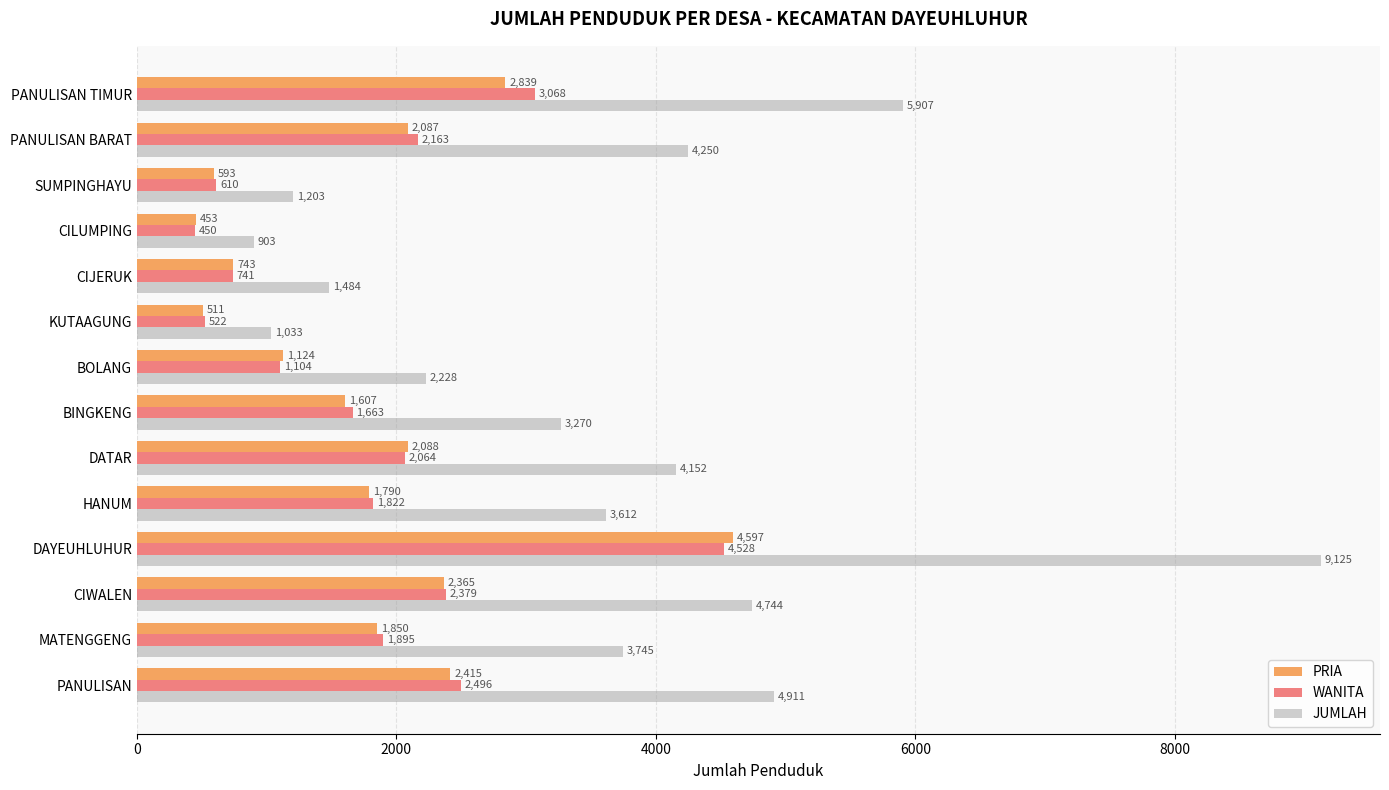

At which category does the chart reach its peak across all series?

DAYEUHLUHUR